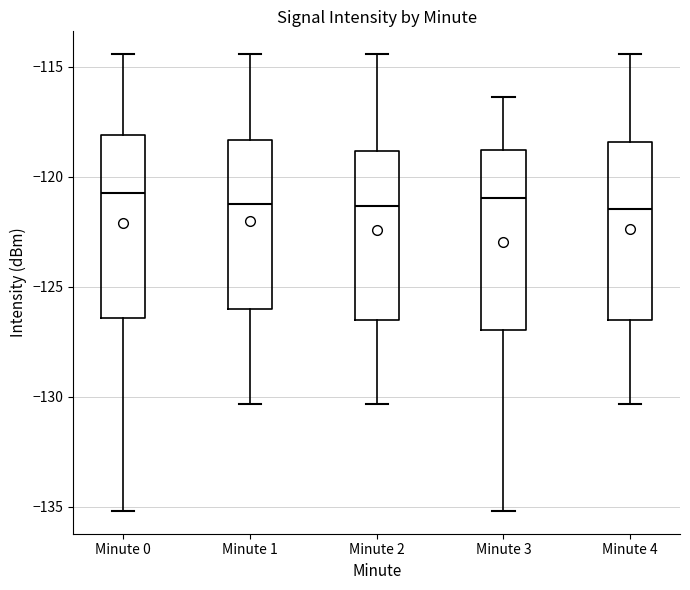

Reading left to right, read every box against the y-axis: the position of its median line, the range the box covers, and the ends of its whiskers. The values are not printed on the chart, so give them approximately, as read against the axis.

Minute 0: median -120.5, box -126.5 to -118.0, whiskers -135.0 to -114.5
Minute 1: median -121.0, box -126.0 to -118.5, whiskers -130.5 to -114.5
Minute 2: median -121.5, box -126.5 to -119.0, whiskers -130.5 to -114.5
Minute 3: median -121.0, box -127.0 to -119.0, whiskers -135.0 to -116.5
Minute 4: median -121.5, box -126.5 to -118.5, whiskers -130.5 to -114.5